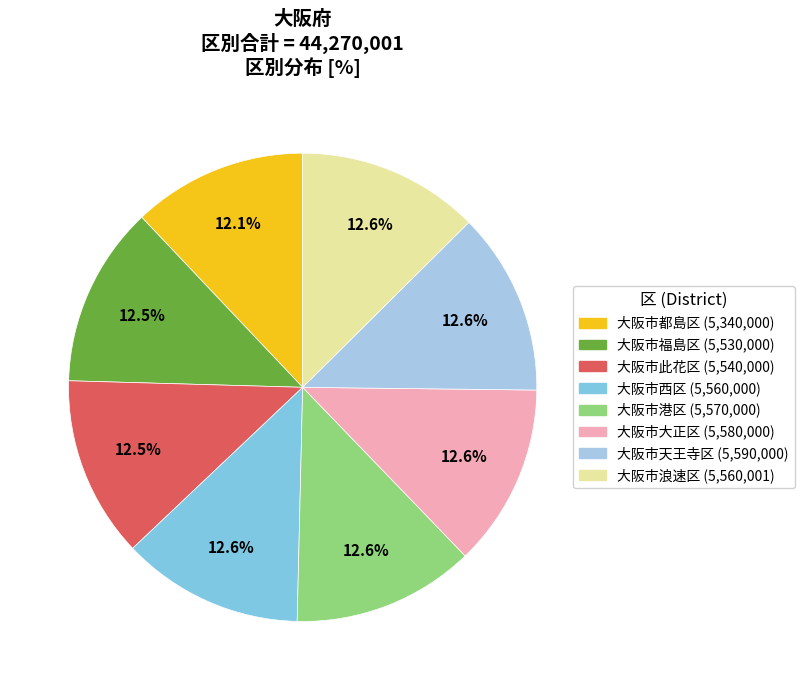

What is the ratio of the value at 大阪市大正区 to the value at 大阪市此花区?

1.0